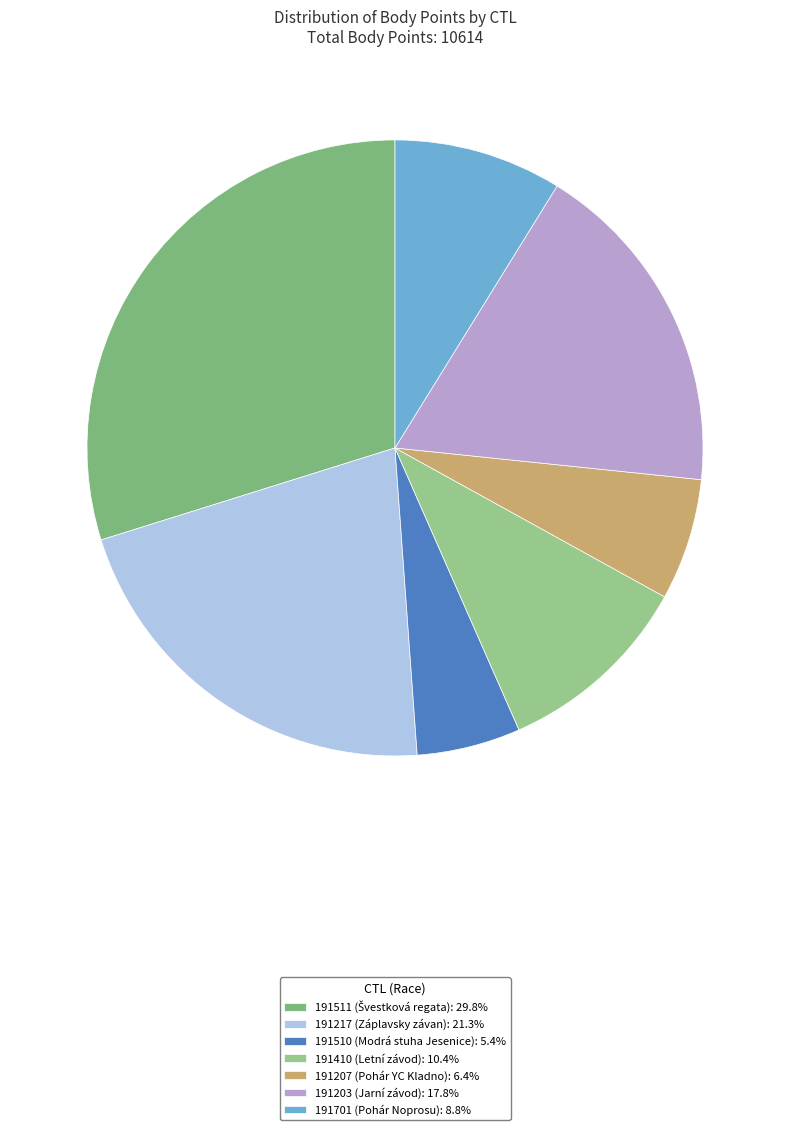

To the nearest percent, what portion does 191510 represent?

5%